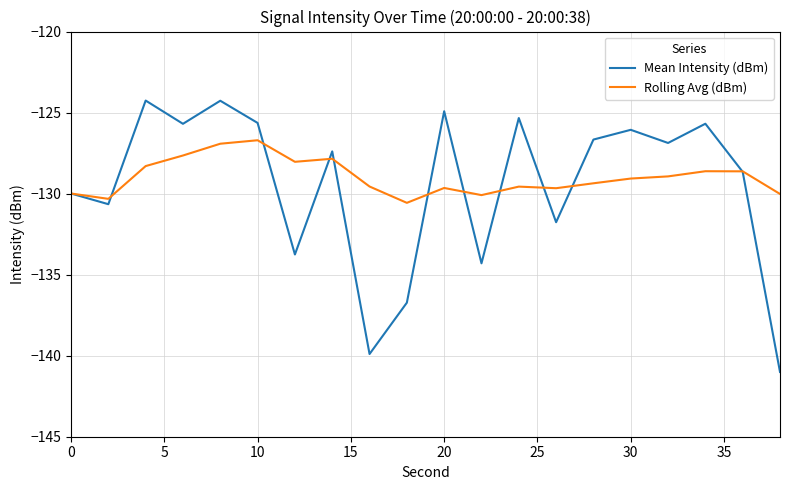

What is the minimum value shown in the chart?

-141.0